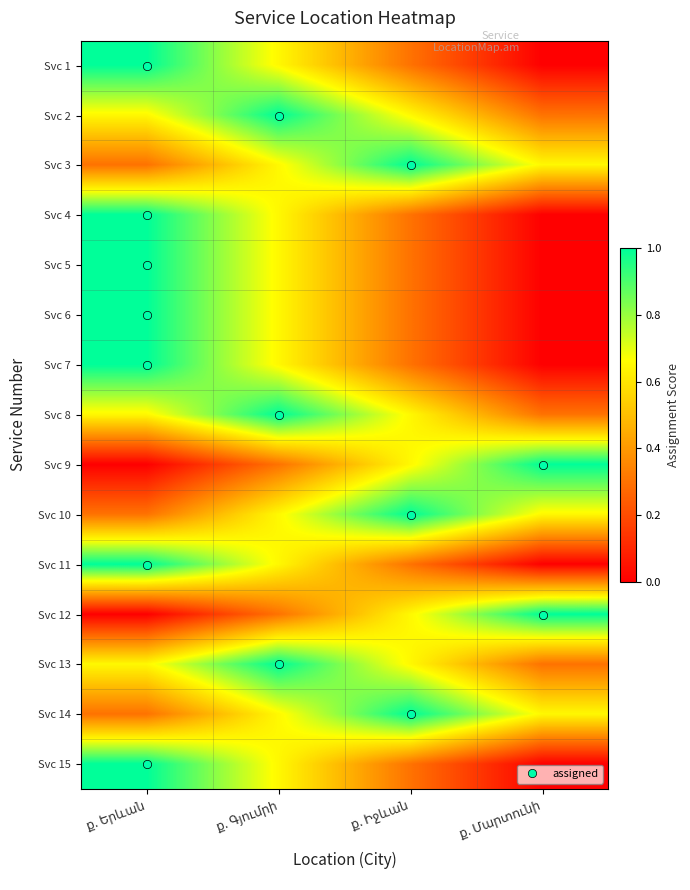

What is the spread (max minus min) of values at ք. Երևան?

1.0